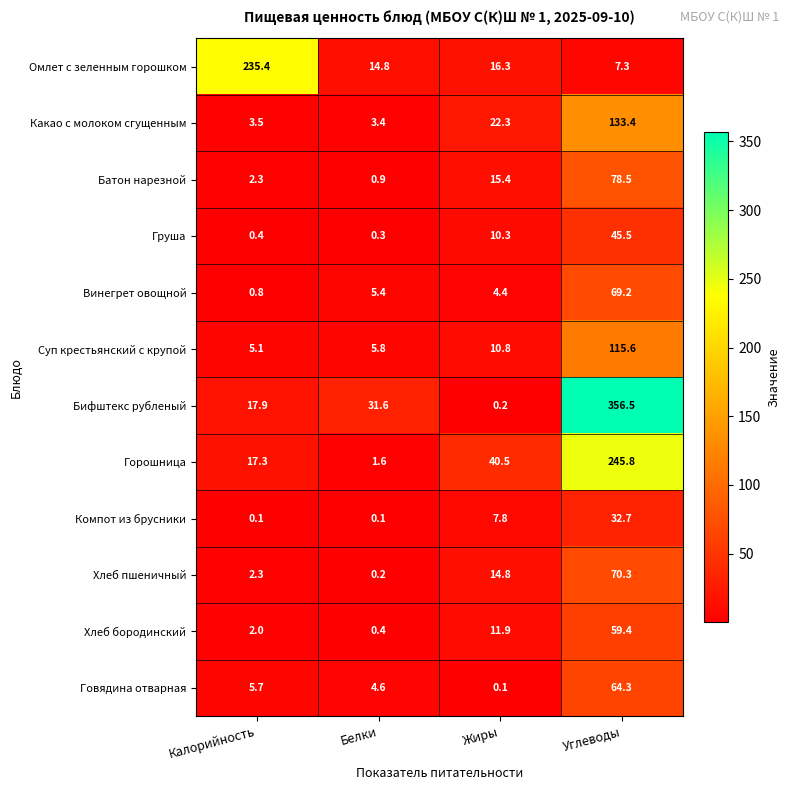

What value does the Горошница series have at Жиры?

40.5